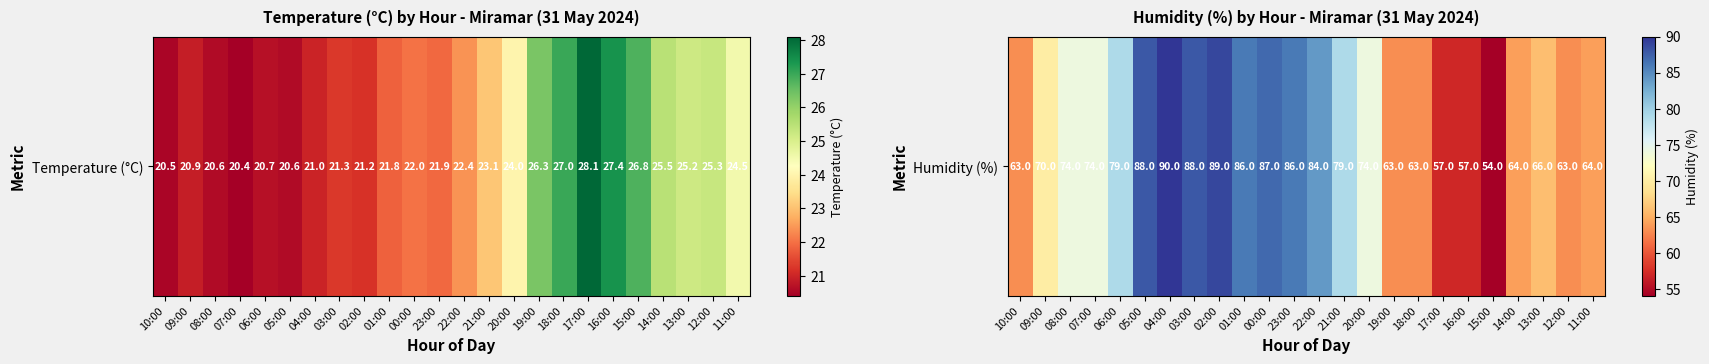

Rank the categories by value from highest to lowest.

04:00, 02:00, 05:00, 03:00, 00:00, 01:00, 23:00, 22:00, 06:00, 21:00, 08:00, 07:00, 20:00, 09:00, 13:00, 14:00, 11:00, 10:00, 19:00, 18:00, 12:00, 17:00, 16:00, 15:00